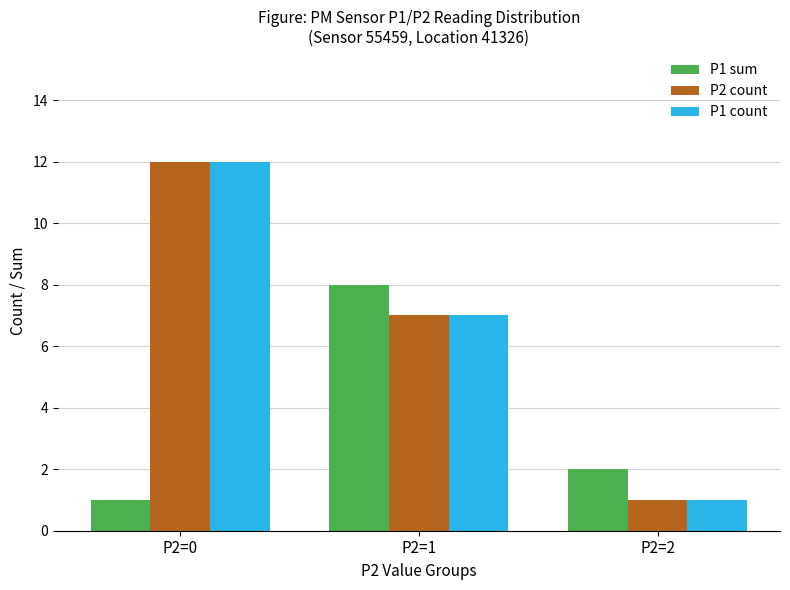

How many P1 count values are between 1 and 12?

3